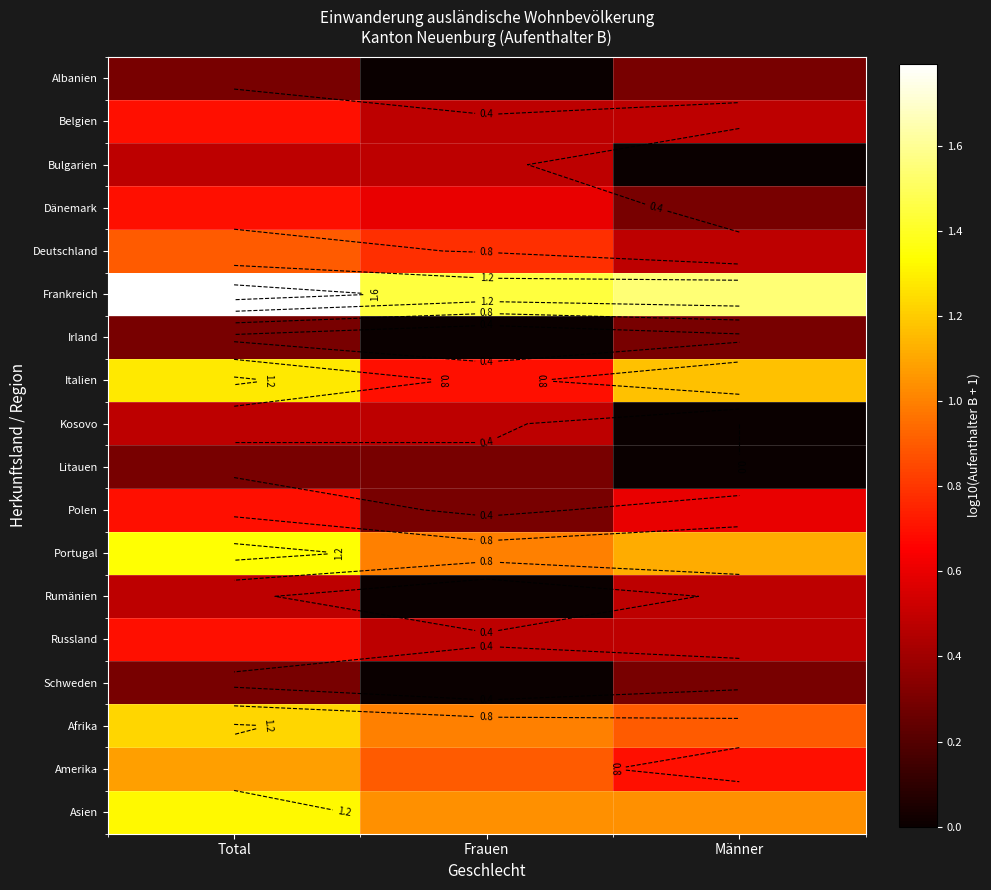

Rank the series by their maximum value, from highest to lowest.

Frankreich, Portugal, Asien, Italien, Afrika, Amerika, Deutschland, Belgien, Dänemark, Polen, Russland, Bulgarien, Kosovo, Rumänien, Albanien, Irland, Litauen, Schweden